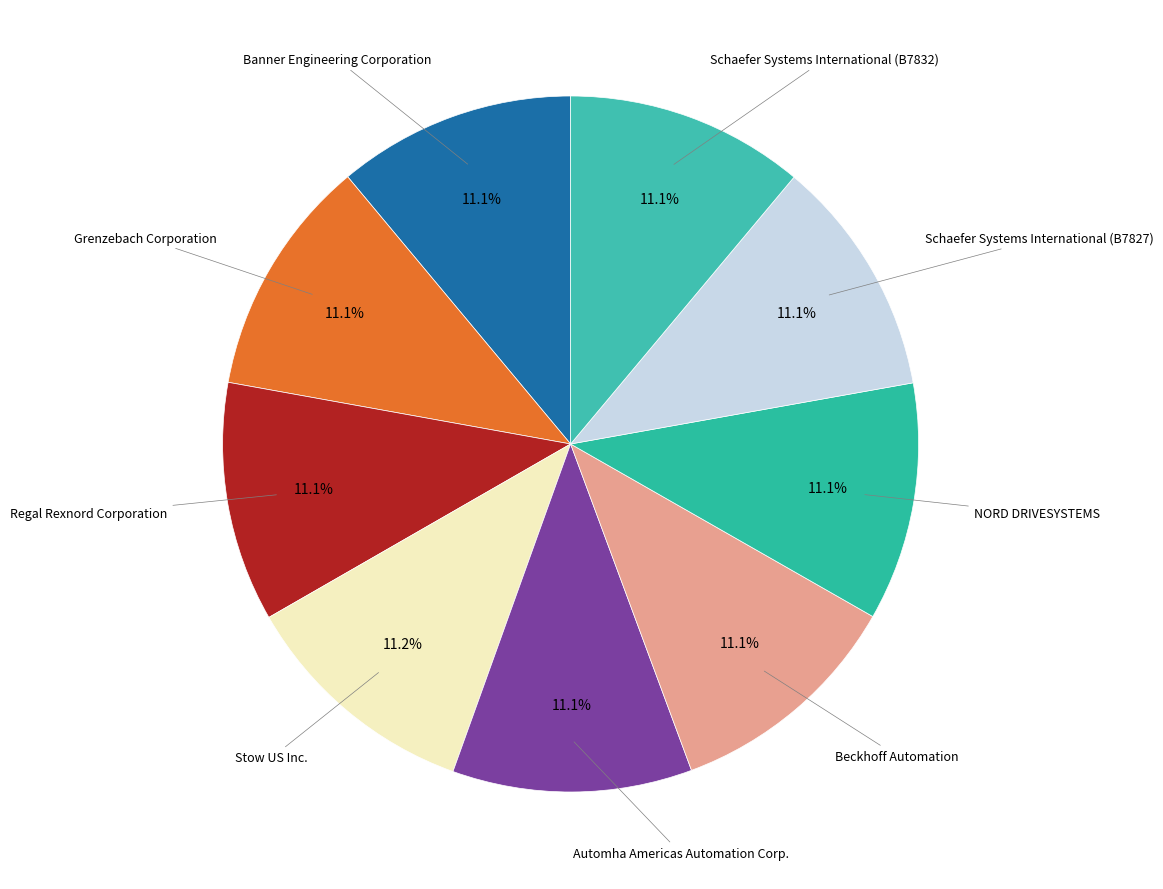

Is Banner Engineering Corporation the majority of the pie?

No